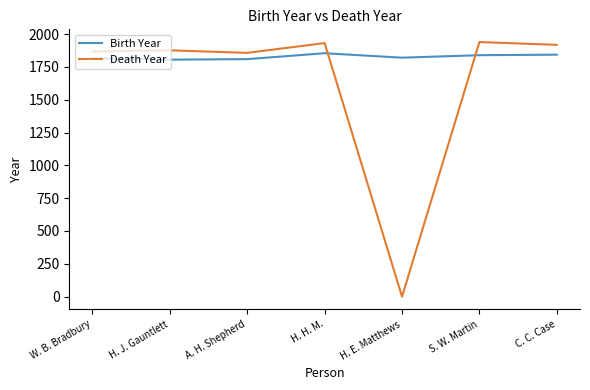

List the series in order of their peak value, lowest first.

Birth Year, Death Year